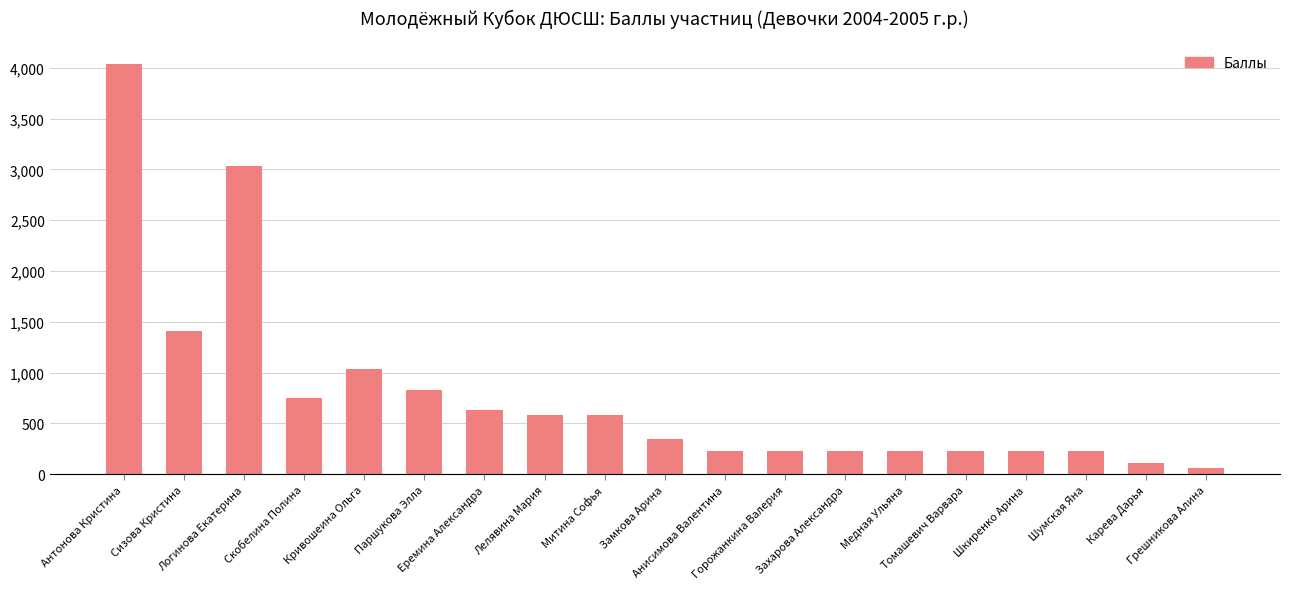

What is the difference between the maximum and second lowest values?

3925.5